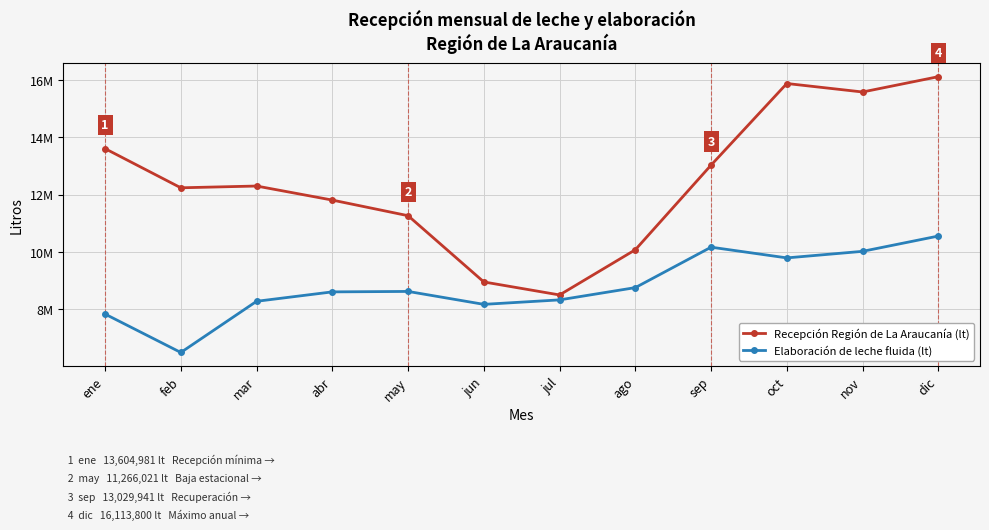

Which category has the lowest value in the Elaboración de leche fluida (lt) series?

feb